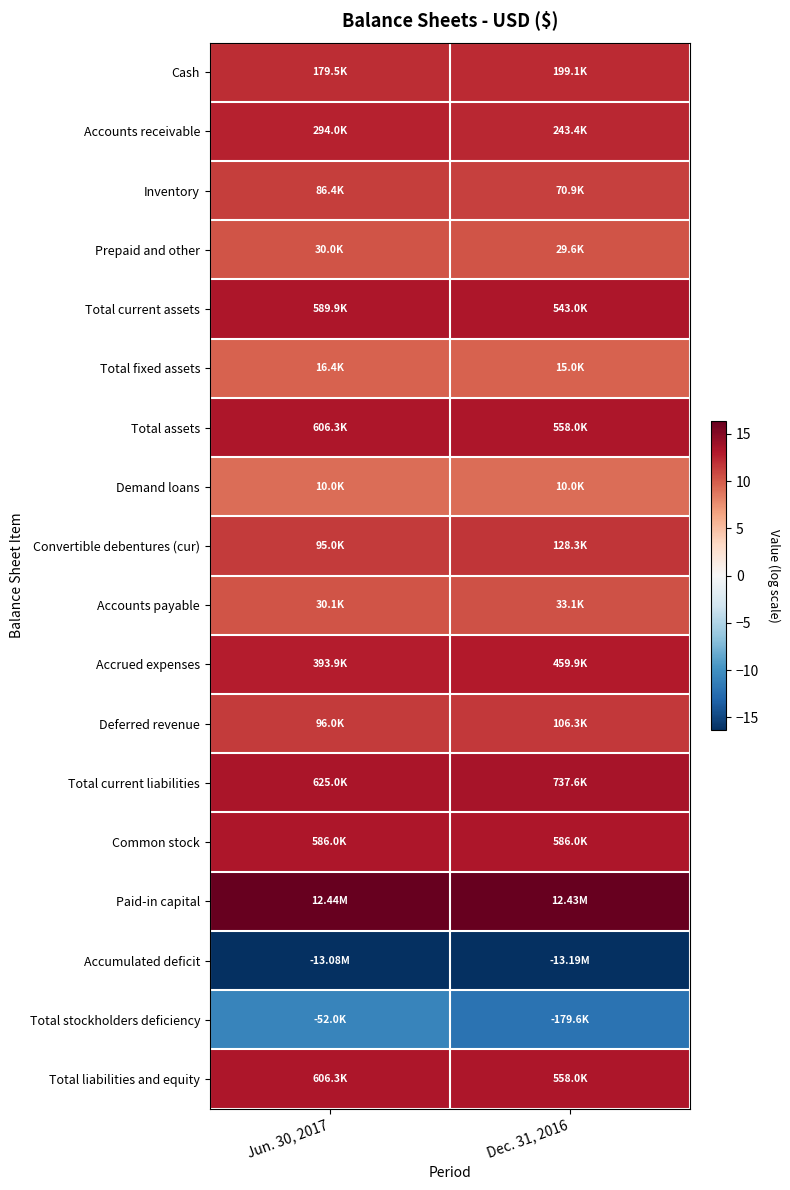

Reading left to right, list all the values displayed in this chart.

Cash: Jun. 30, 2017=12.1	Dec. 31, 2016=12.2
Accounts receivable: Jun. 30, 2017=12.6	Dec. 31, 2016=12.4
Inventory: Jun. 30, 2017=11.4	Dec. 31, 2016=11.2
Prepaid and other: Jun. 30, 2017=10.3	Dec. 31, 2016=10.3
Total current assets: Jun. 30, 2017=13.3	Dec. 31, 2016=13.2
Total fixed assets: Jun. 30, 2017=9.7	Dec. 31, 2016=9.6
Total assets: Jun. 30, 2017=13.3	Dec. 31, 2016=13.2
Demand loans: Jun. 30, 2017=9.2	Dec. 31, 2016=9.2
Convertible debentures (cur): Jun. 30, 2017=11.5	Dec. 31, 2016=11.8
Accounts payable: Jun. 30, 2017=10.3	Dec. 31, 2016=10.4
Accrued expenses: Jun. 30, 2017=12.9	Dec. 31, 2016=13.0
Deferred revenue: Jun. 30, 2017=11.5	Dec. 31, 2016=11.6
Total current liabilities: Jun. 30, 2017=13.3	Dec. 31, 2016=13.5
Common stock: Jun. 30, 2017=13.3	Dec. 31, 2016=13.3
Paid-in capital: Jun. 30, 2017=16.3	Dec. 31, 2016=16.3
Accumulated deficit: Jun. 30, 2017=-16.4	Dec. 31, 2016=-16.4
Total stockholders deficiency: Jun. 30, 2017=-10.9	Dec. 31, 2016=-12.1
Total liabilities and equity: Jun. 30, 2017=13.3	Dec. 31, 2016=13.2